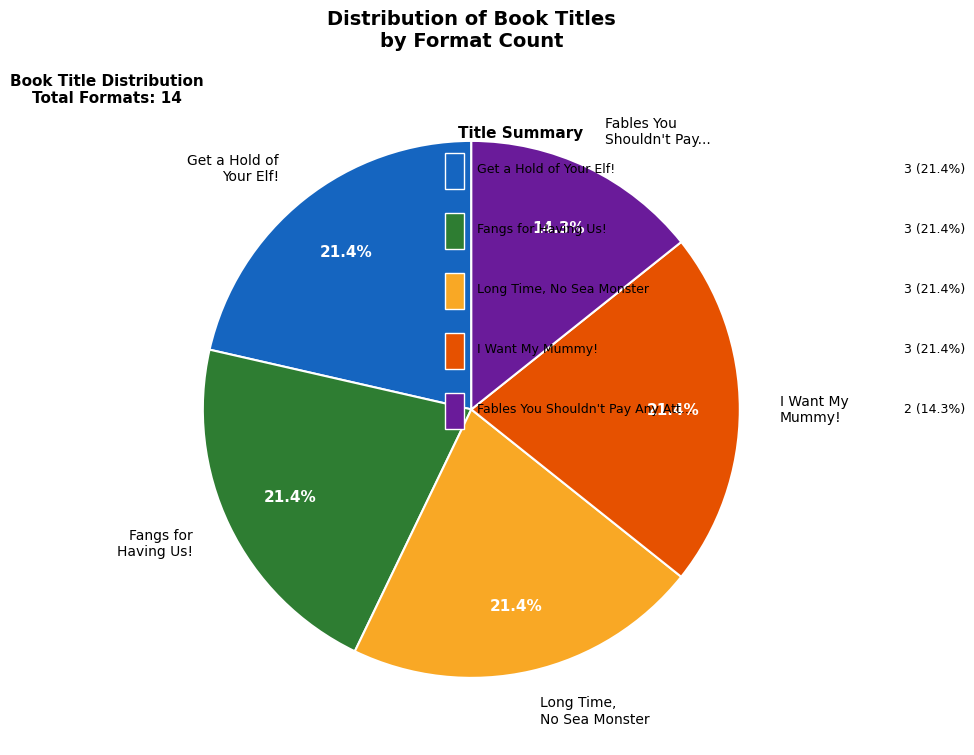

Combined, do I Want My Mummy! and Get a Hold of Your Elf! account for over 50%?

No